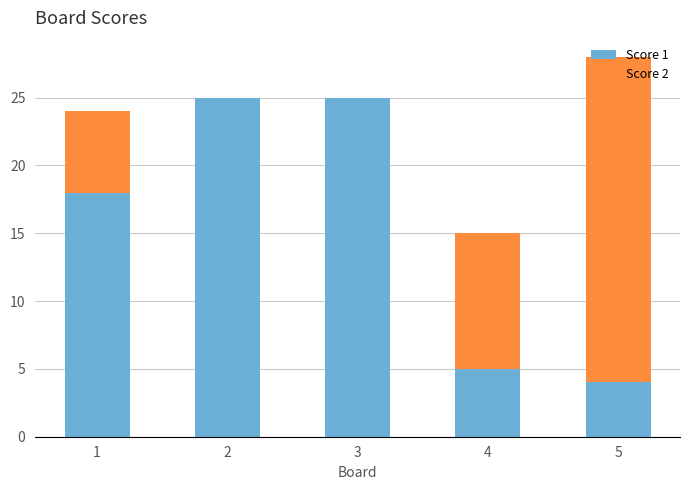

What value does the Score 1 series have at 2, to the nearest 5?

25